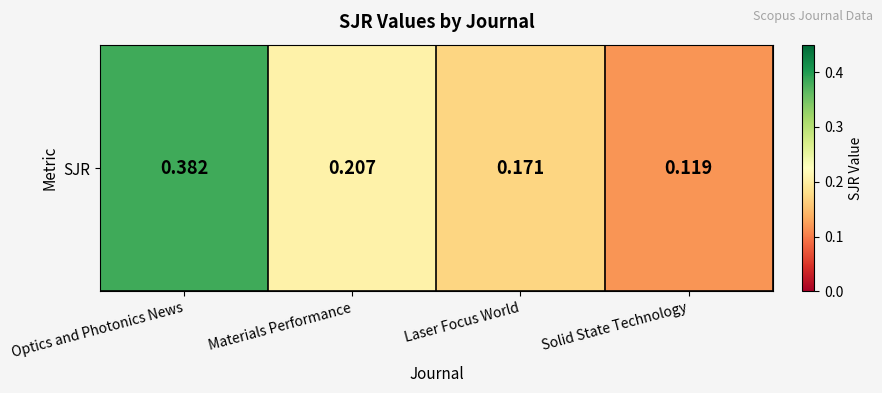

What is the greatest value displayed?

0.4